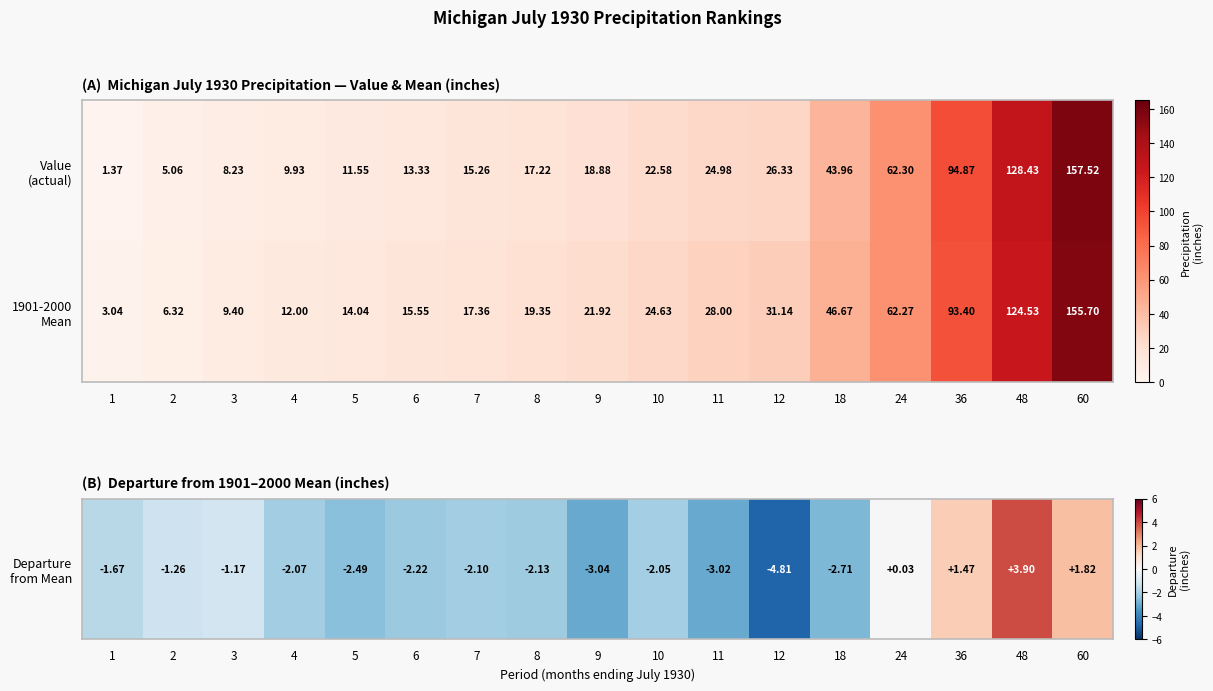

Count the number of categories in the chart.

17